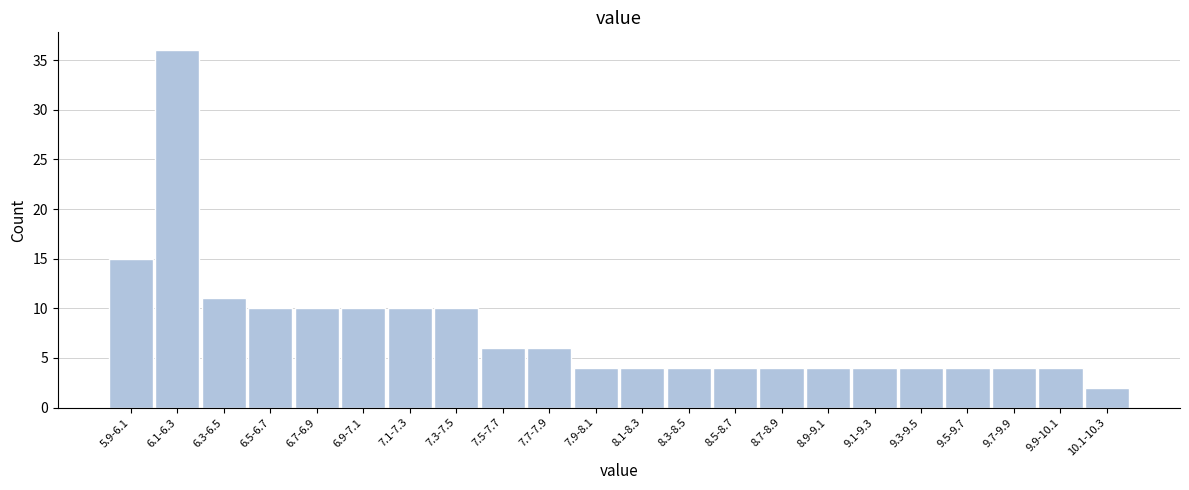

Reading right to left, transcribe all the data shown in this chart.

2	4	4	4	4	4	4	4	4	4	4	4	6	6	10	10	10	10	10	11	36	15